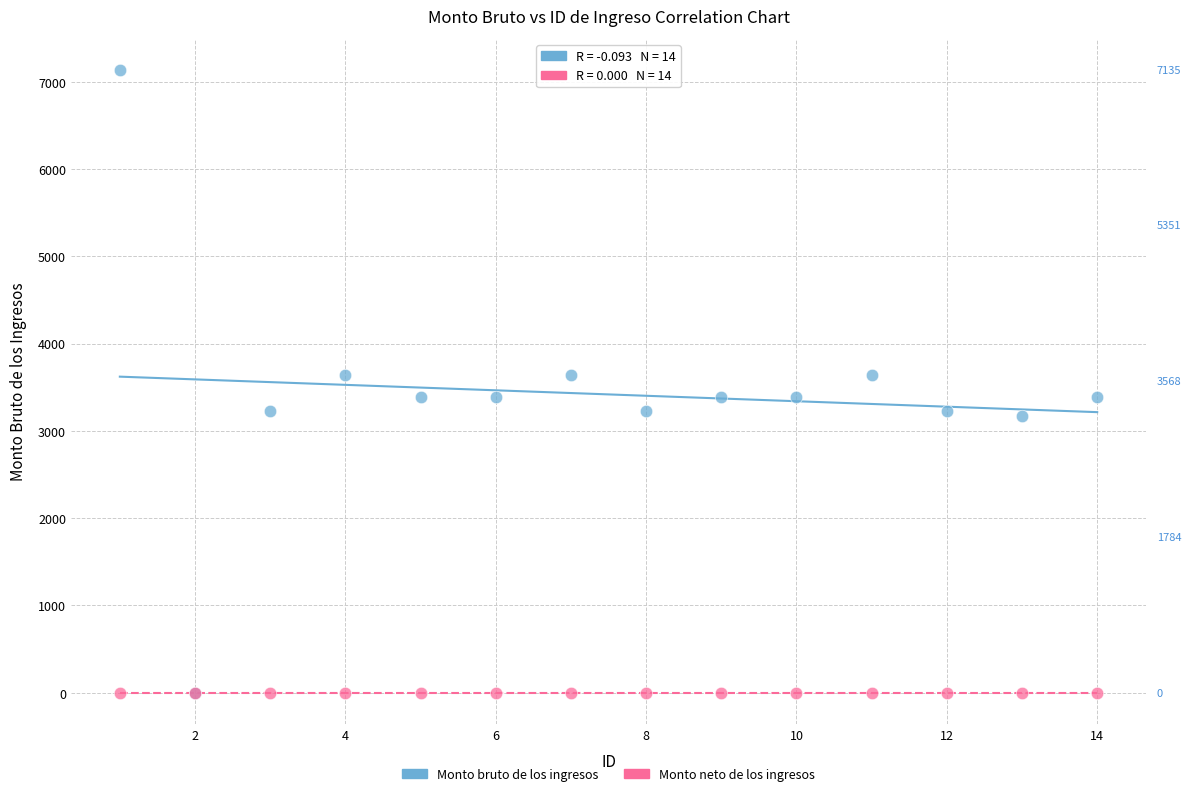

Which series contains the highest Y value?

Monto bruto de los ingresos